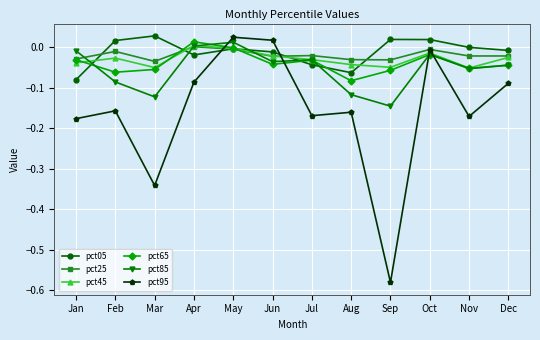

At which label does pct25 reach its peak?

Apr